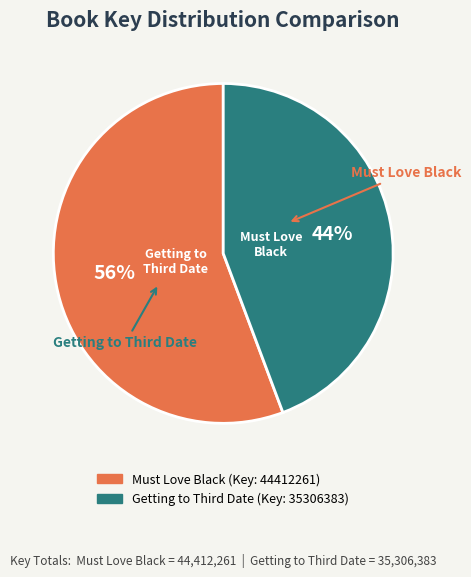

To the nearest percent, what portion does Must Love Black represent?

56%